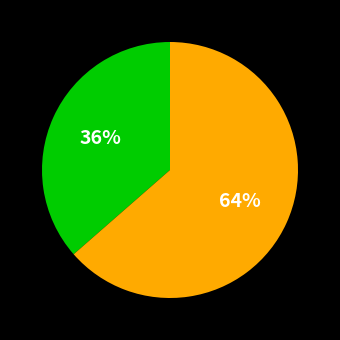

Does any single category account for the majority?

Yes